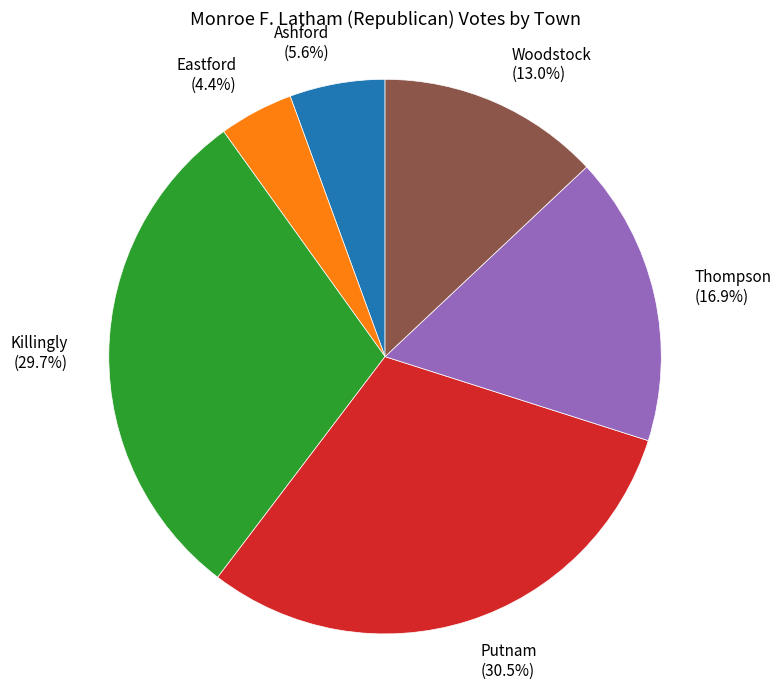

Count the number of slices in the pie.

6